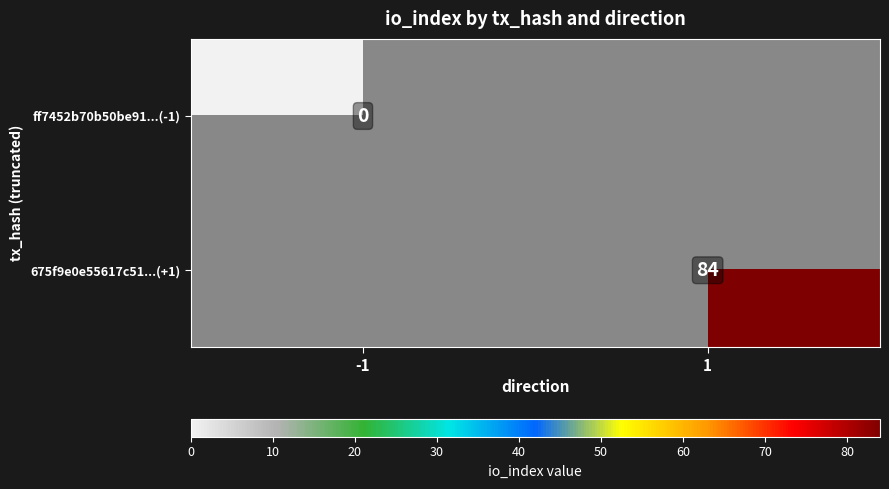

True or false: 675f9e0e55617c51...(+1) has a value of 124 at 1.

False